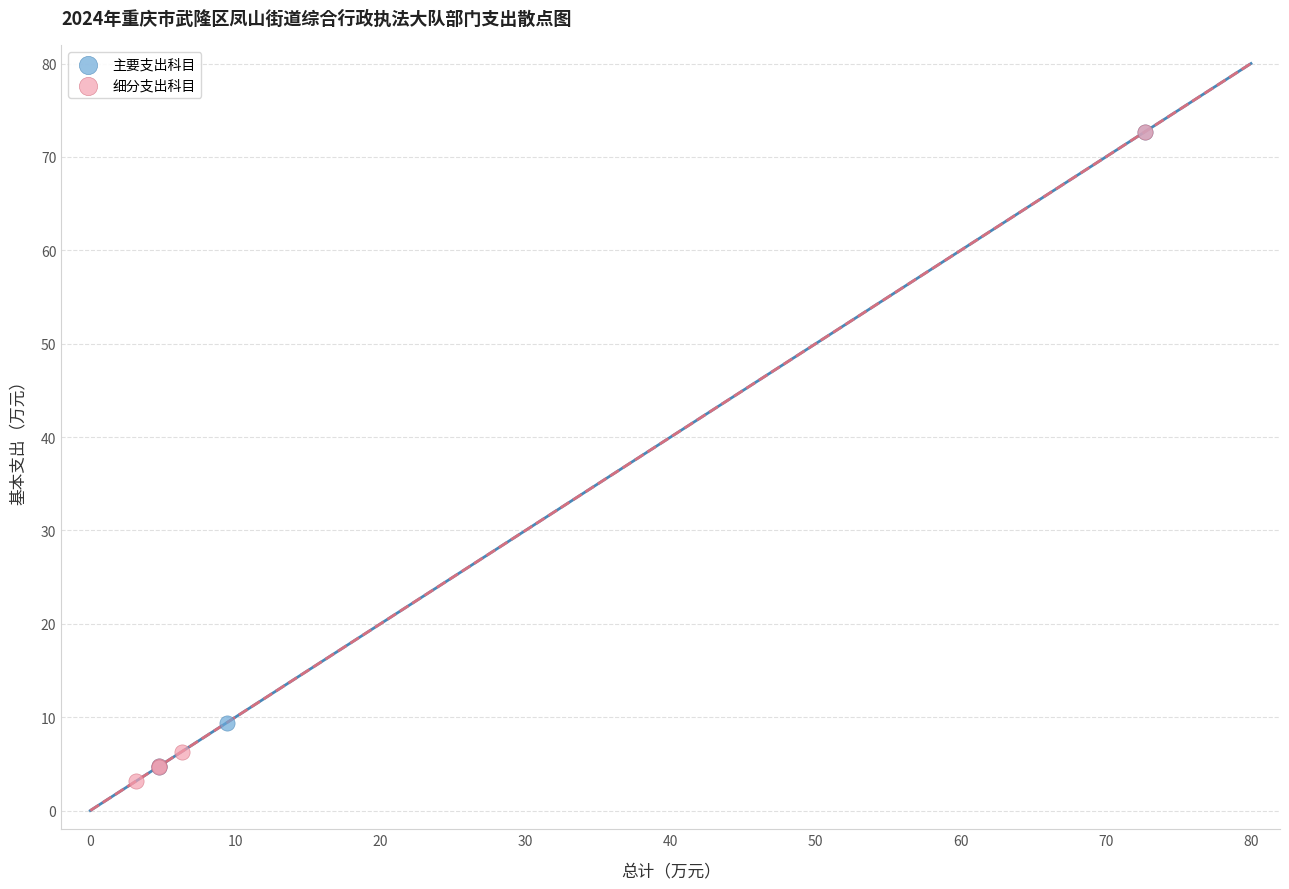

What are all the series names shown in the legend?

主要支出科目, 细分支出科目